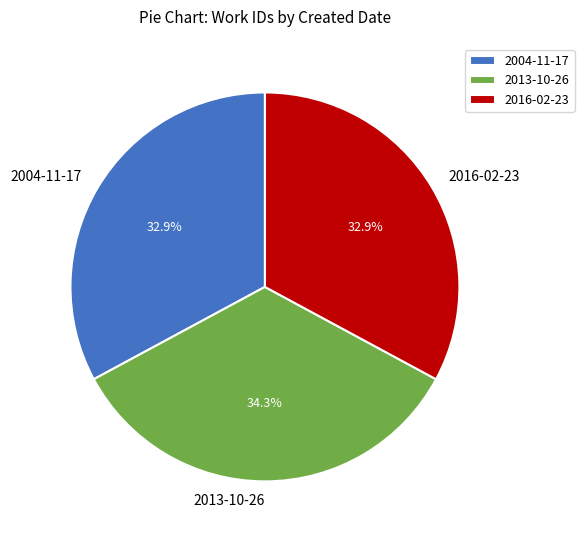

What percentage is NOT represented by 2004-11-17?

67.1%